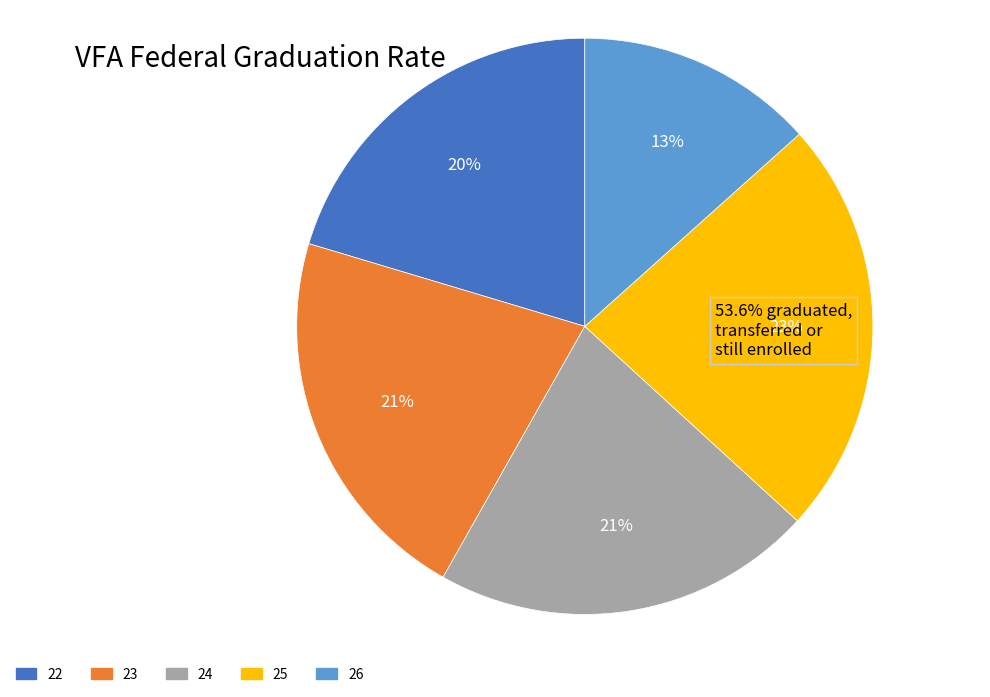

Which slice is the largest?

25